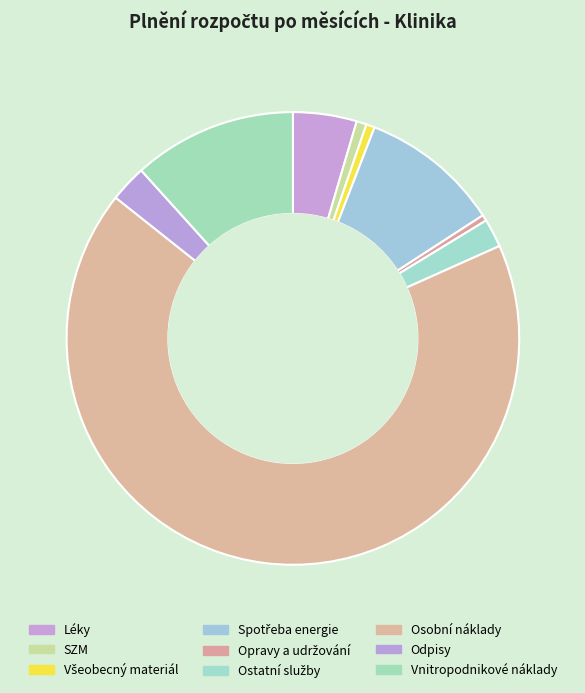

What is the ratio of the value at Osobní náklady to the value at Vnitropodnikové náklady?

5.8